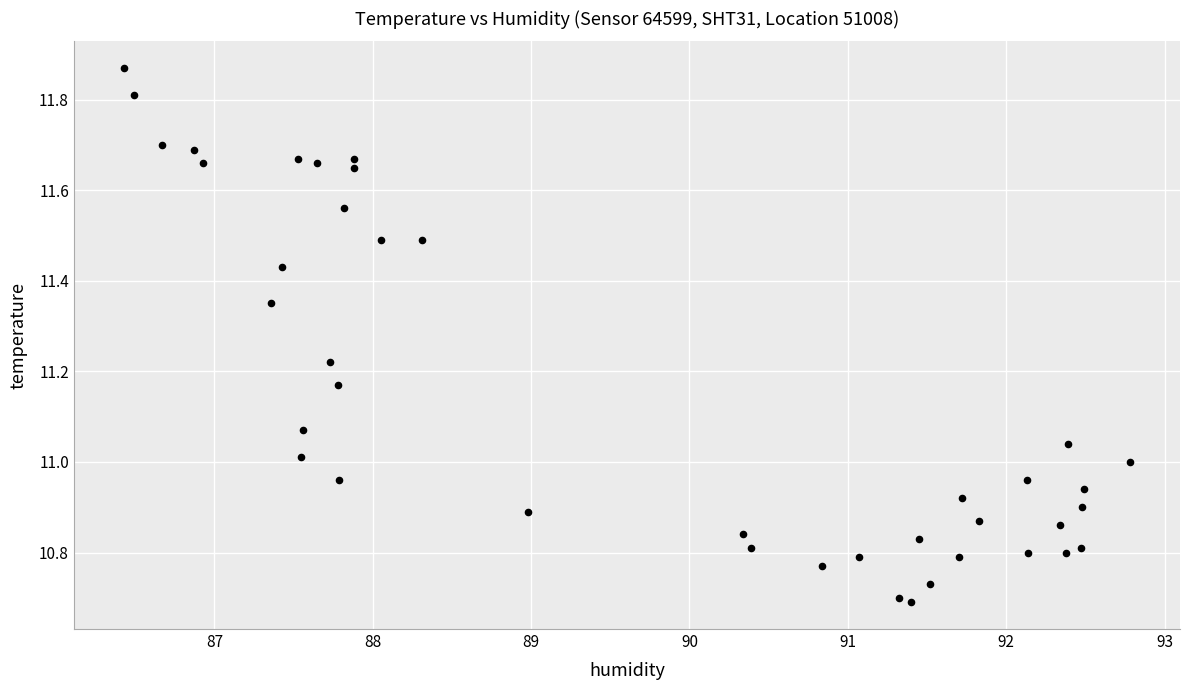

What is the range of Y values (max minus min)?

1.2